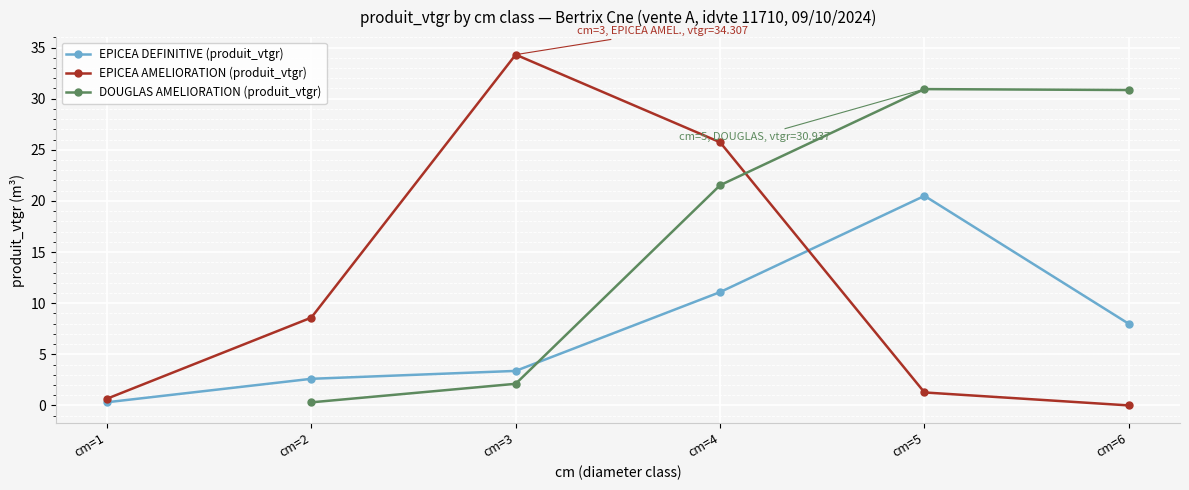

Does the chart display data point markers on the line(s)?

Yes